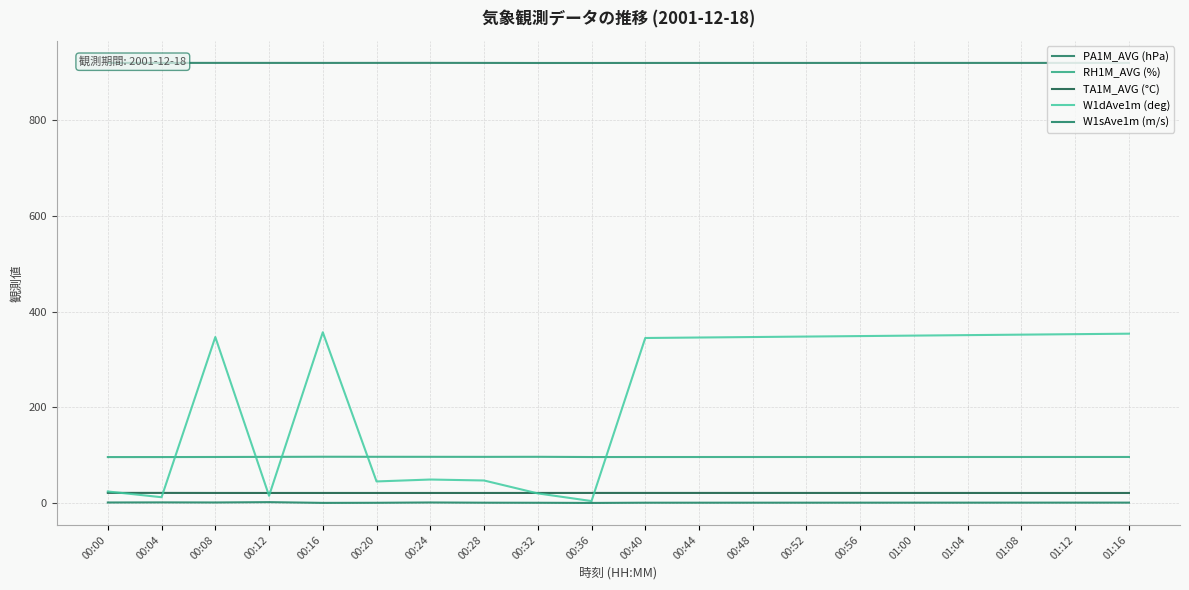

The value of W1dAve1m (deg) at 00:00 is 39.3. True or false?

False